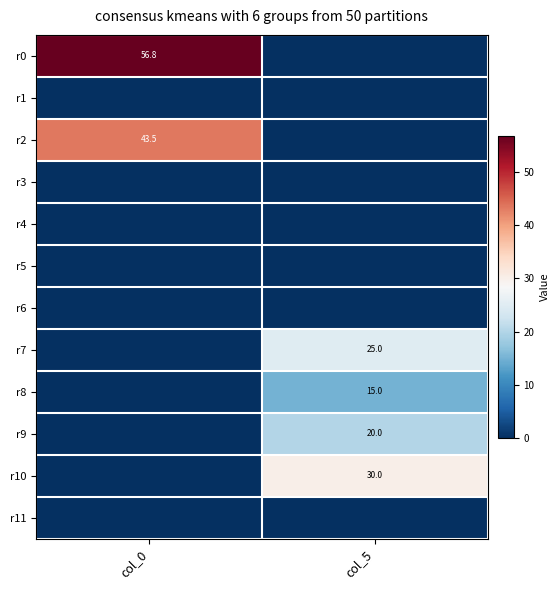

True or false: r8 has a value of 26.4 at col_5.

False